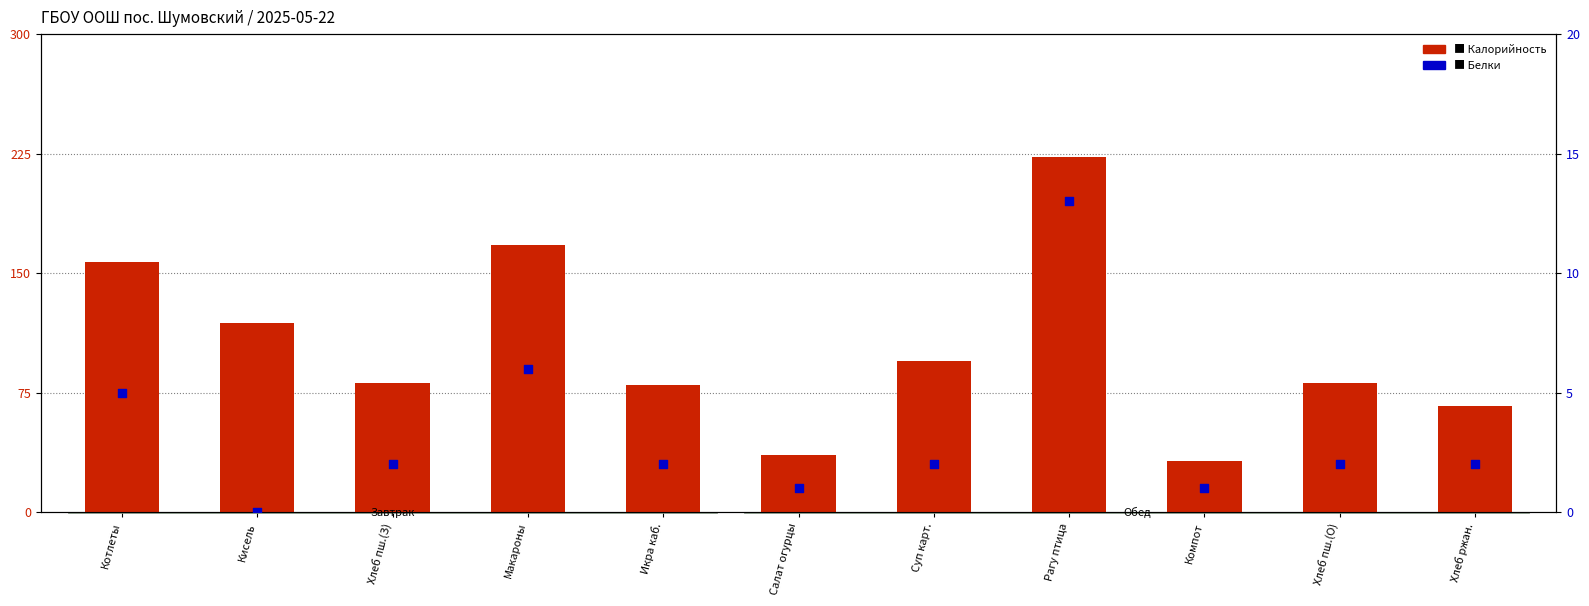

What is the total value across all series at Суп карт.?

97